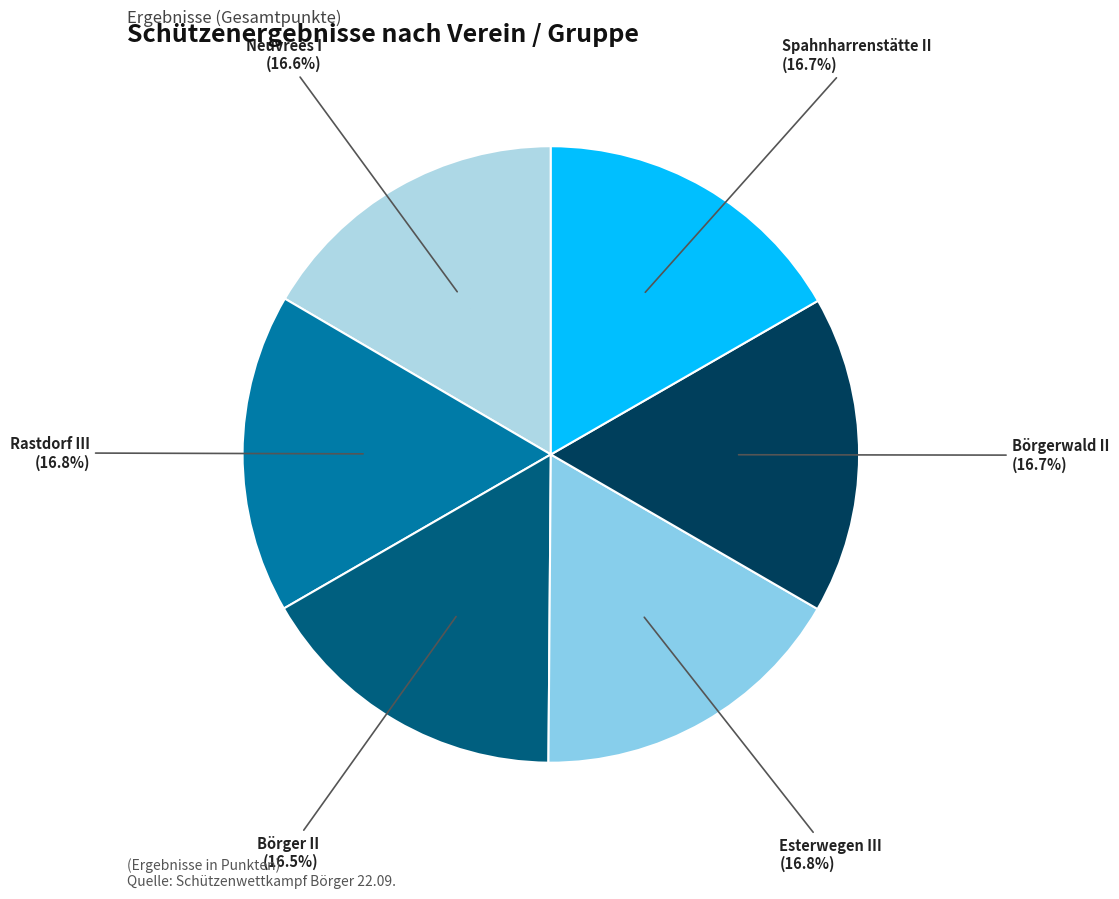

Does Spahnharrenstätte II represent more than half of the total?

No